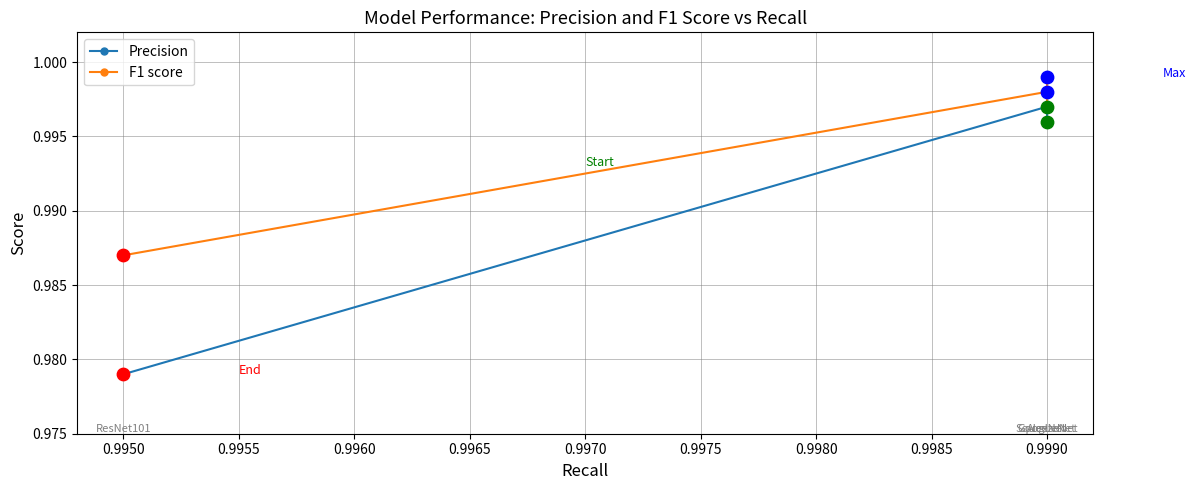

Which series has the largest total across all categories?

F1 score